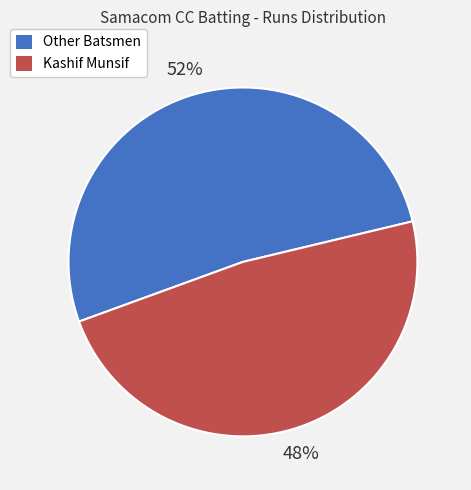

To the nearest percent, what is the difference between the largest and smallest slice percentages?

4%